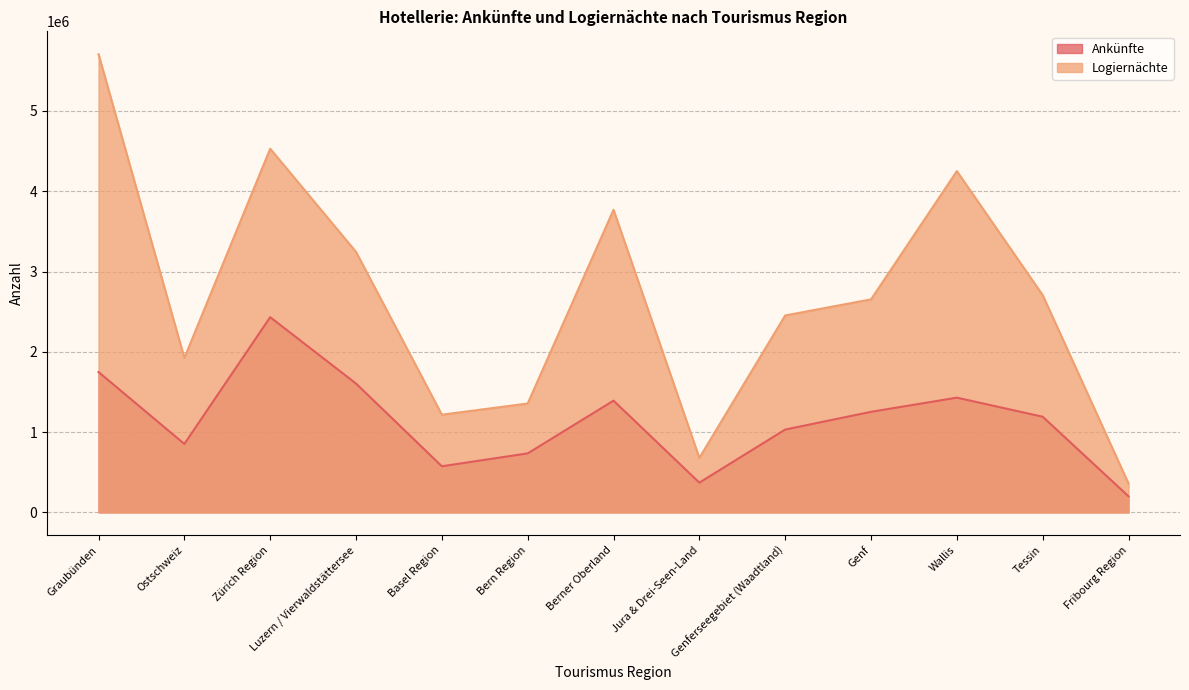

At which category does Logiernächte reach its first local valley?

Ostschweiz